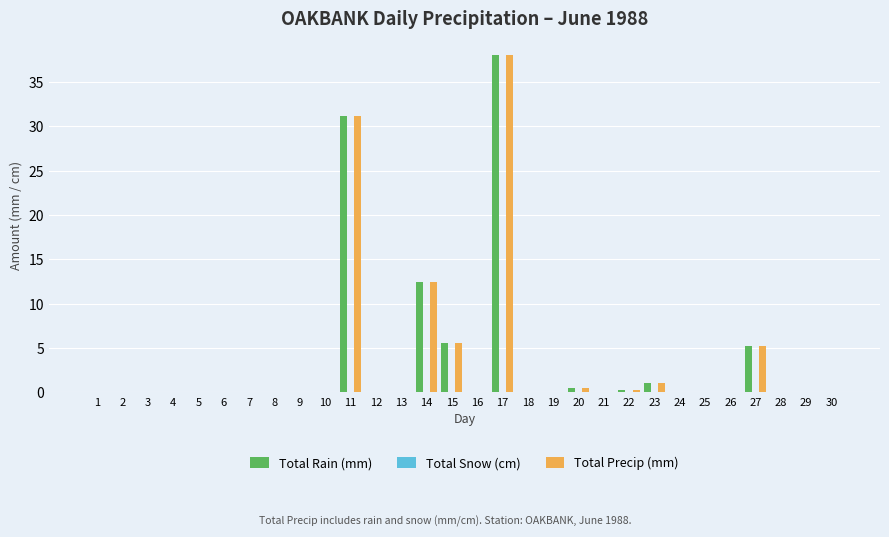

At which label does Total Rain (mm) reach its peak?

17